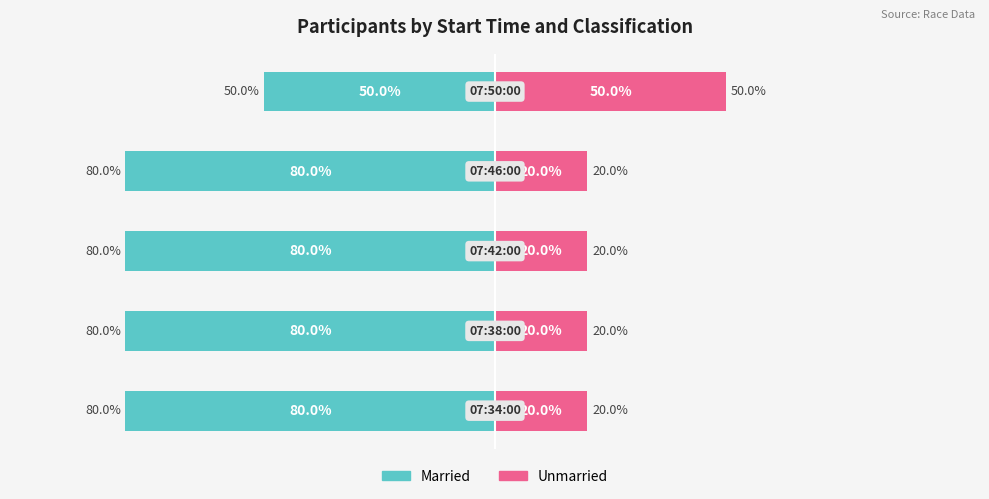

List the labels in order of Unmarried value, smallest first.

0, 1, 2, 3, 4